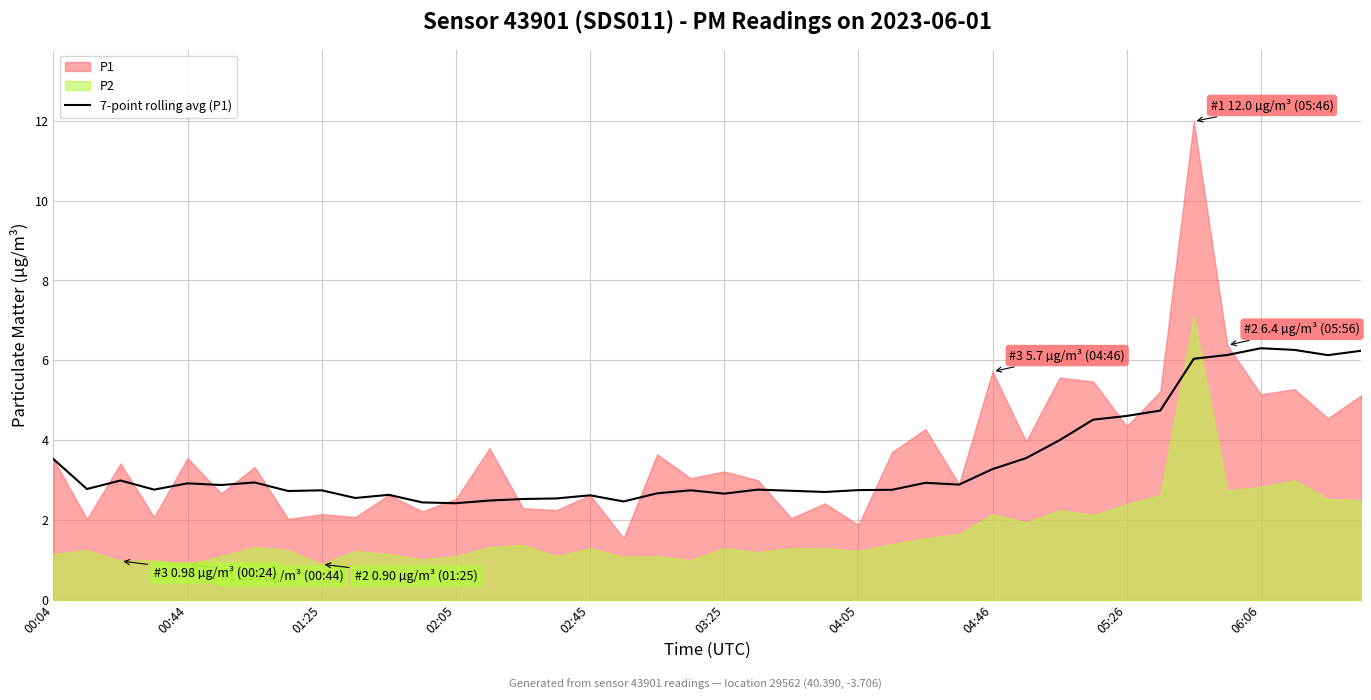

What is the average value?

3.5